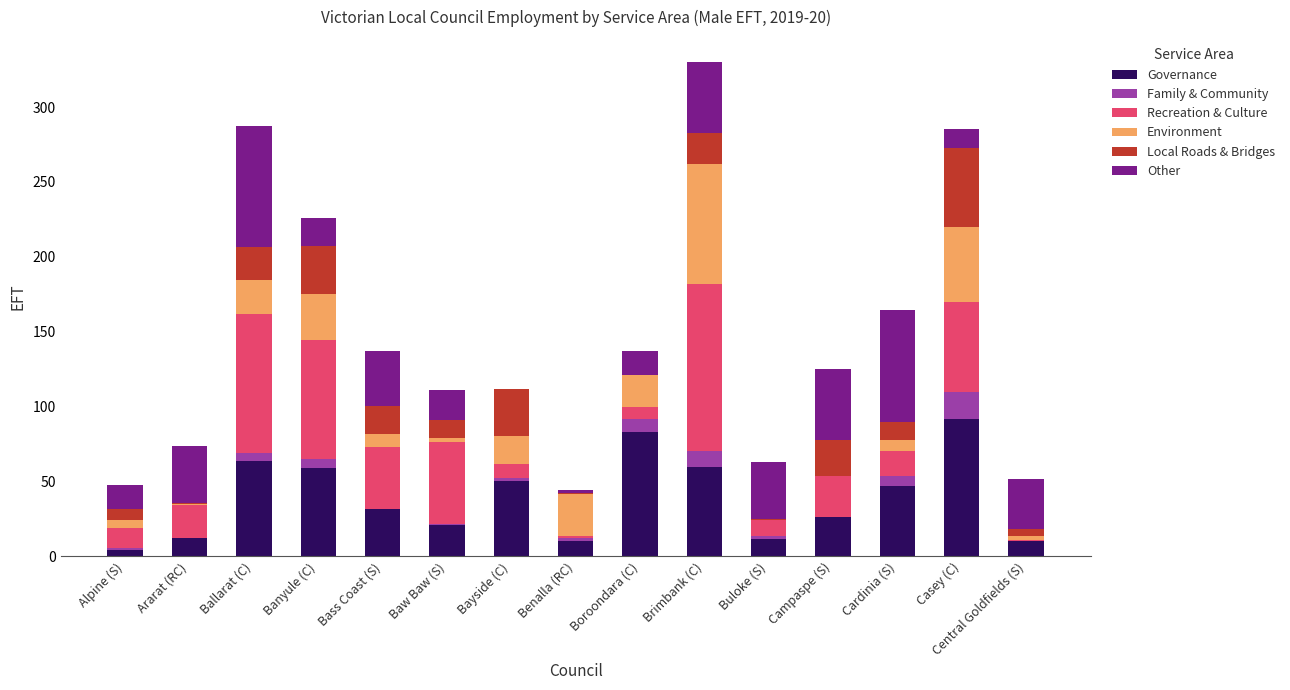

At which category is the sum across all series the highest?

Brimbank (C)